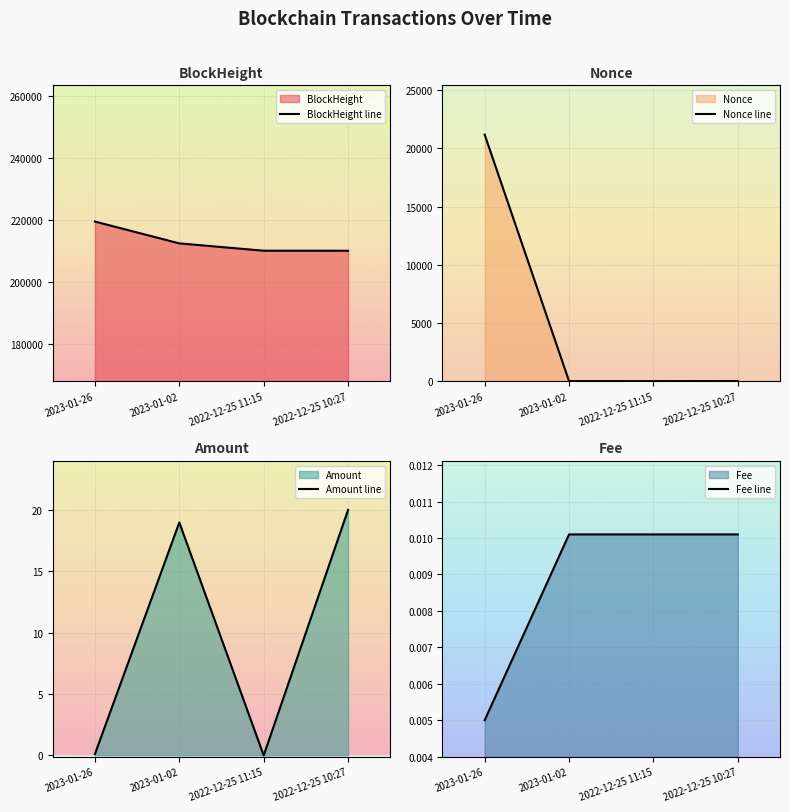

What is the average value of the Nonce line series?

5298